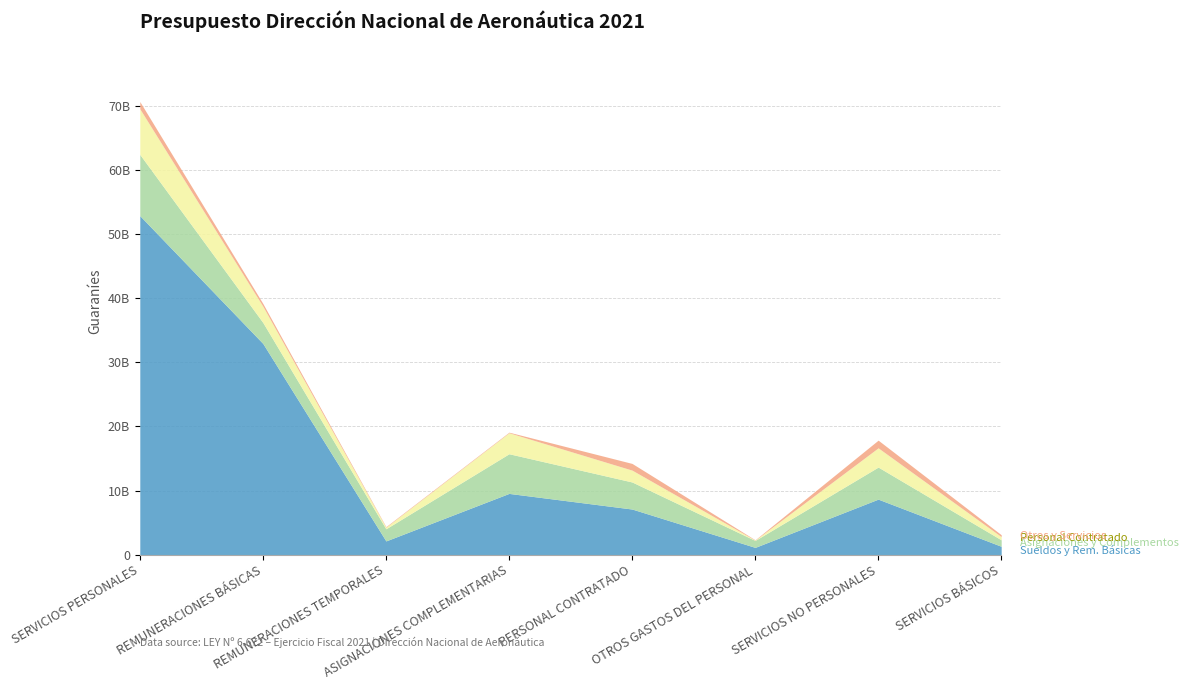

What is the difference between the Sueldos y Rem. Básicas values at SERVICIOS PERSONALES and REMUNERACIONES BÁSICAS?

19939413863